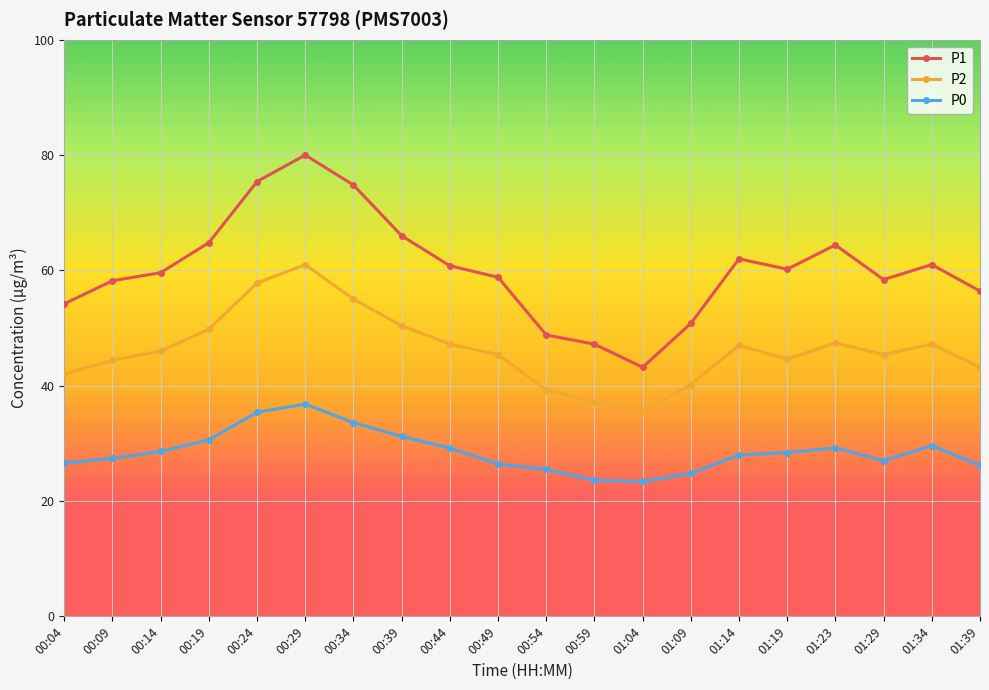

True or false: P2 and P1 cross at least once.

False